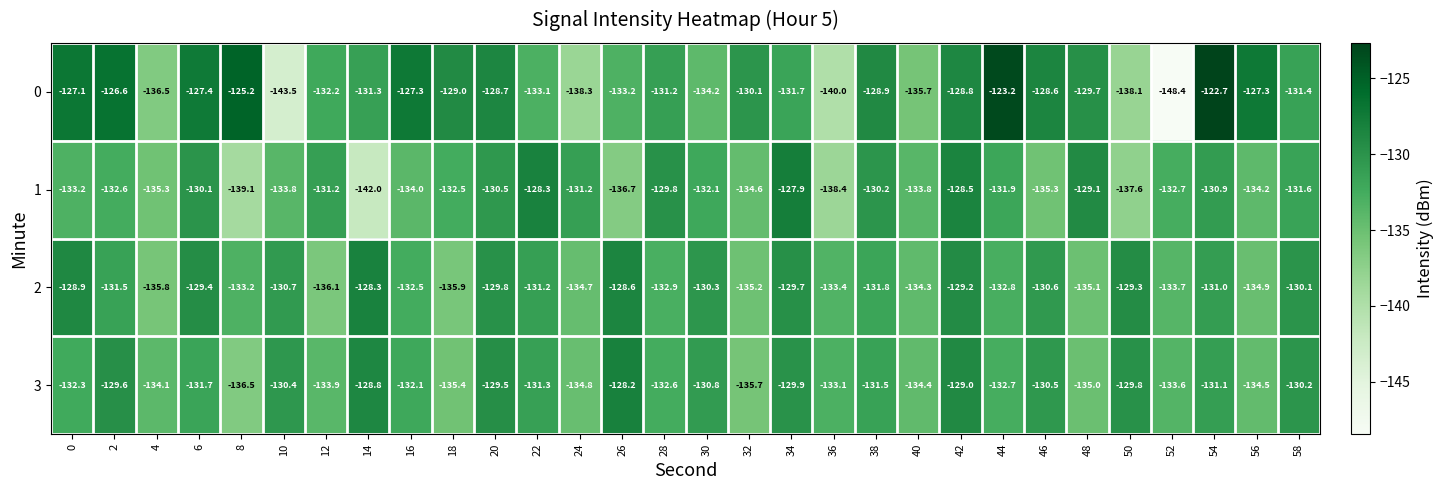

What is the difference between the maximum and minimum values in the 1 series?

14.1